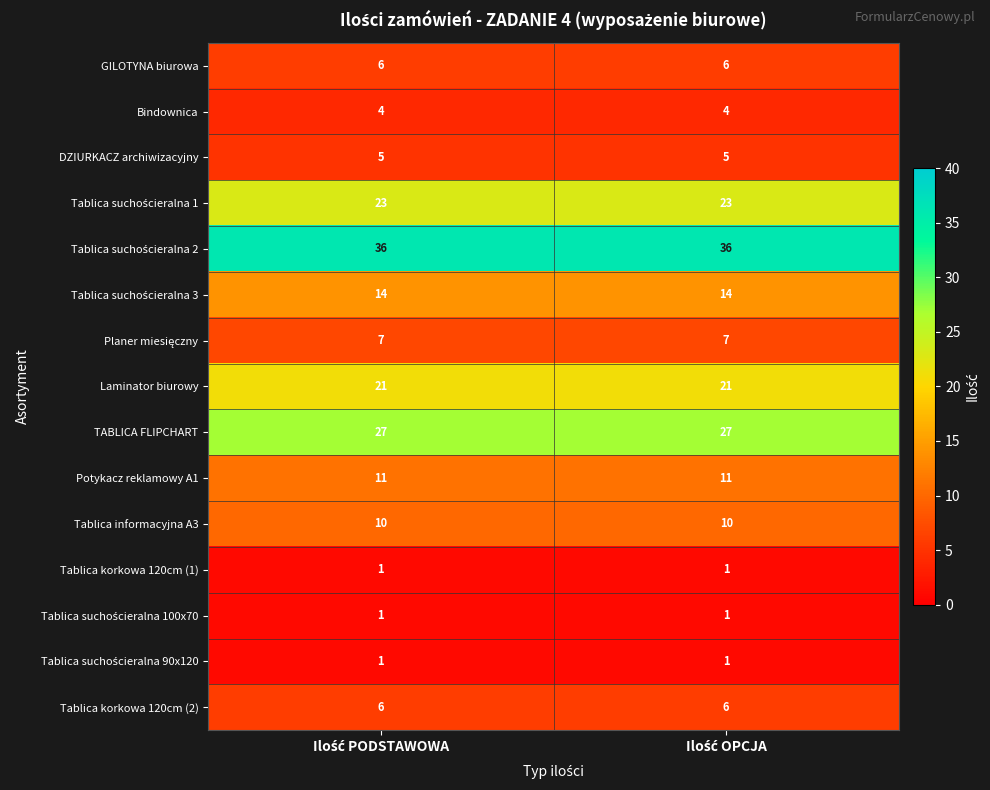

Count the number of categories in the chart.

2